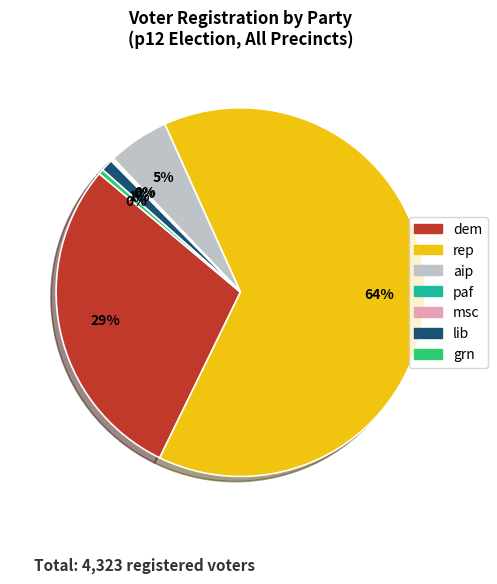

To the nearest percent, what is the average slice percentage?

14%